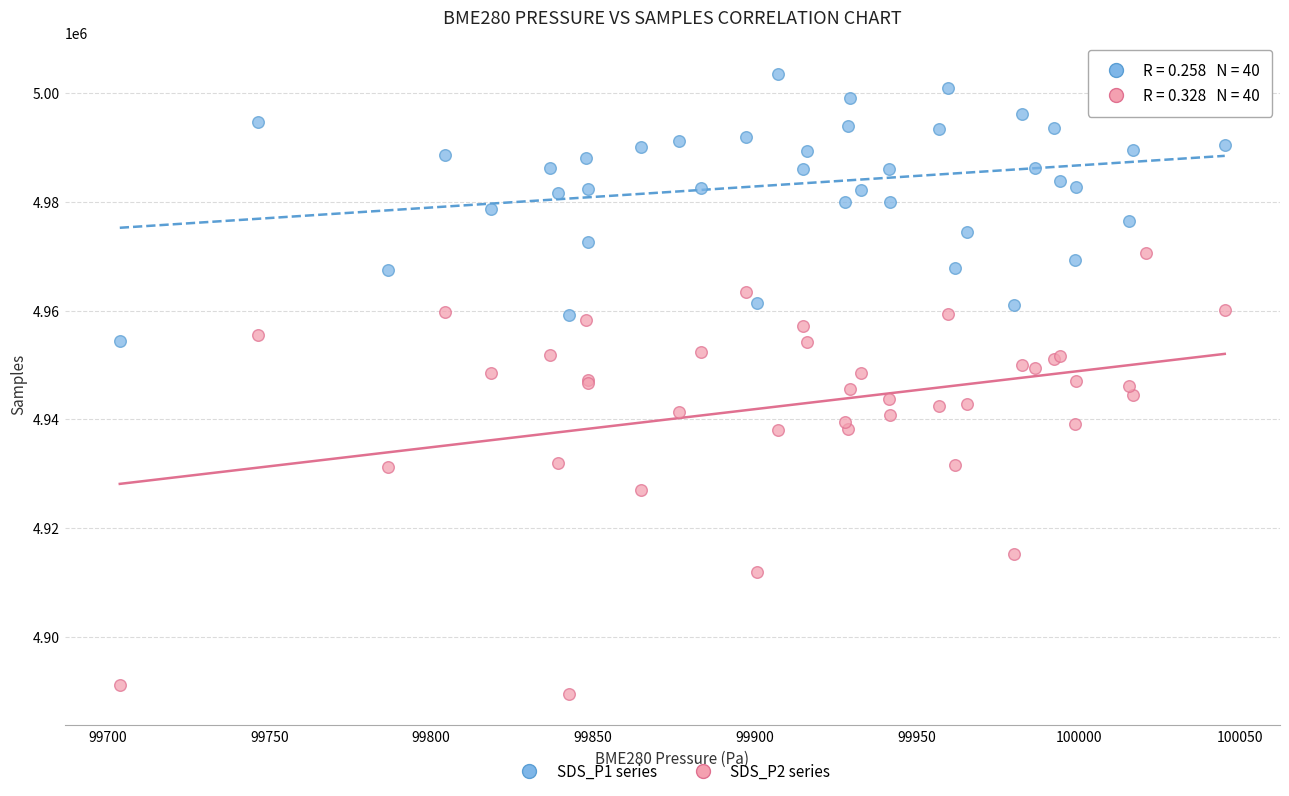

Which series has the largest Y range (max minus min)?

SDS_P2 series